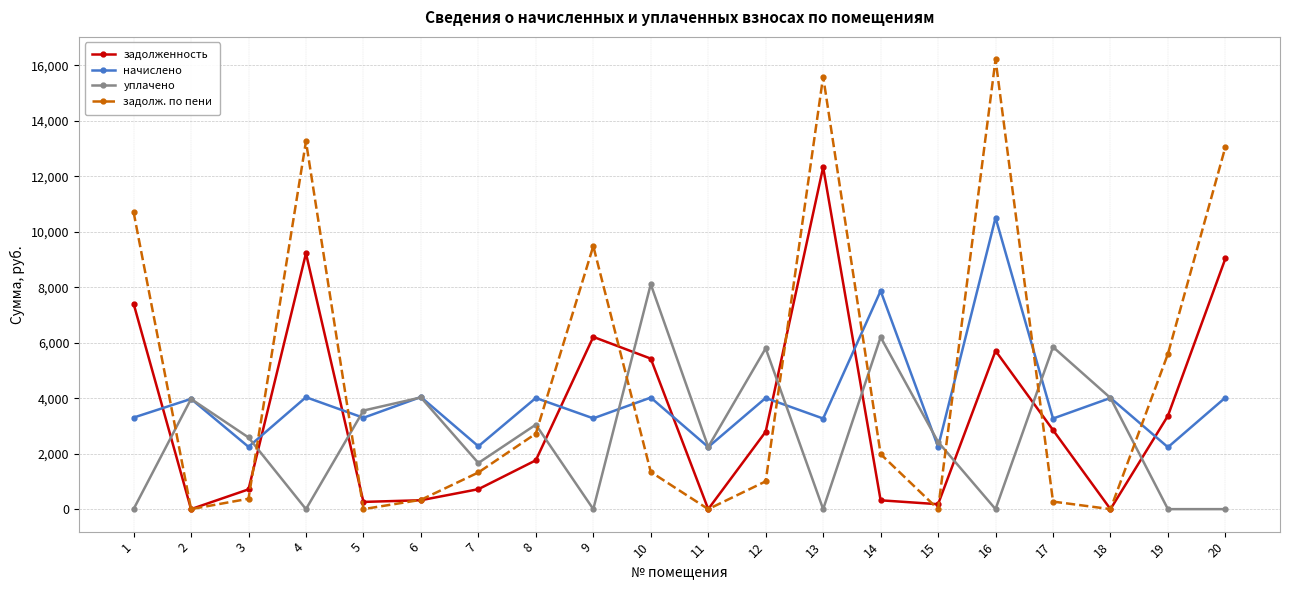

Is this an area chart (filled region under the line)?

No